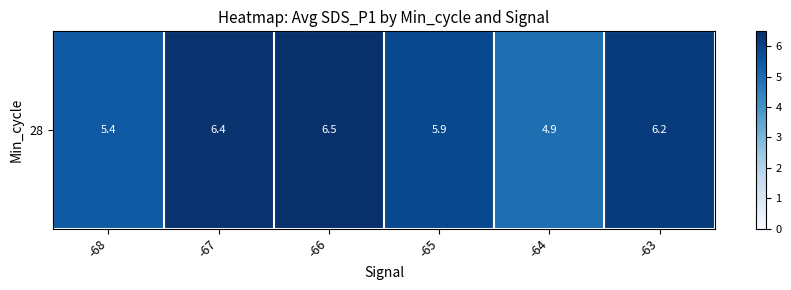

List the labels in order of value, largest first.

-66, -67, -63, -65, -68, -64